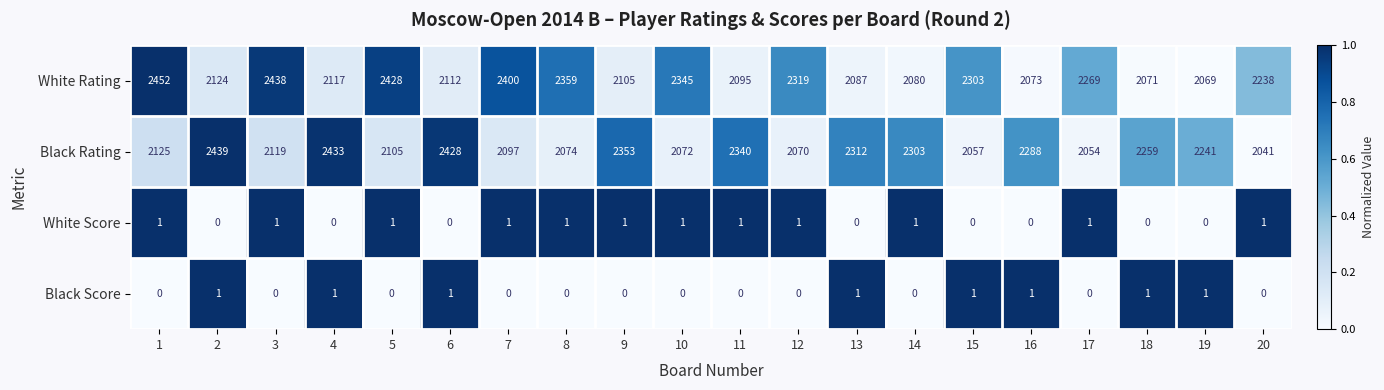

At how many categories does at least one series exceed 0?

20